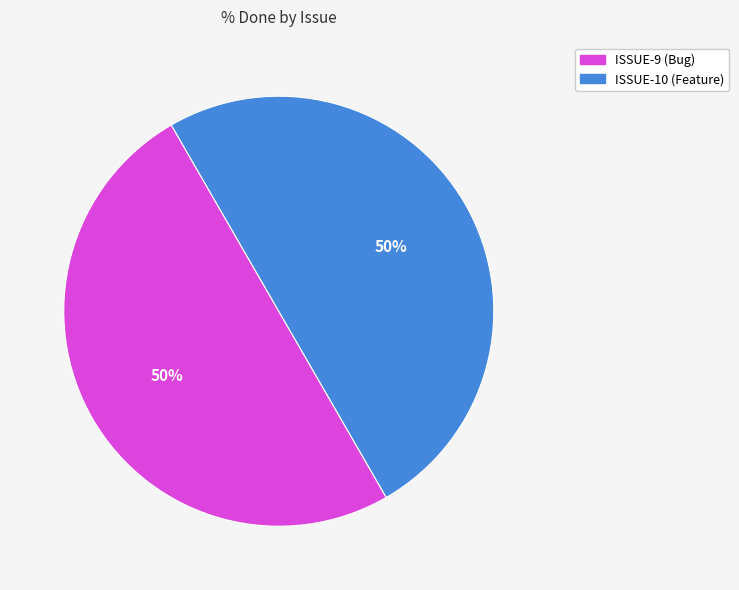

Is the sum of ISSUE-9 and ISSUE-10 greater than half?

Yes